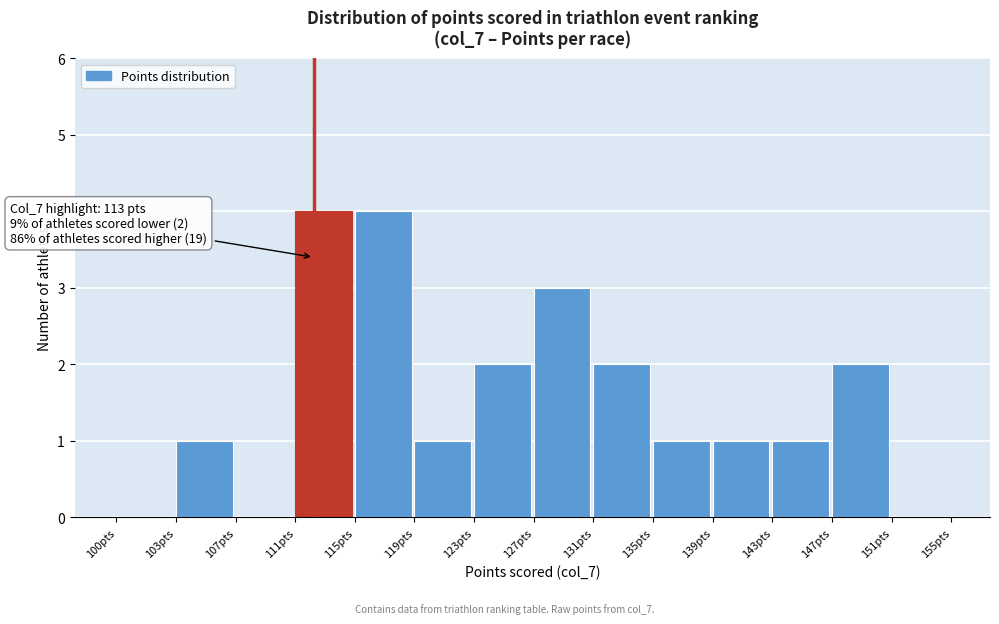

Reading right to left, transcribe all the data shown in this chart.

151pts=0	147pts=2	143pts=1	139pts=1	135pts=1	131pts=2	127pts=3	123pts=2	119pts=1	115pts=4	111pts=4	107pts=0	103pts=1	100pts=0